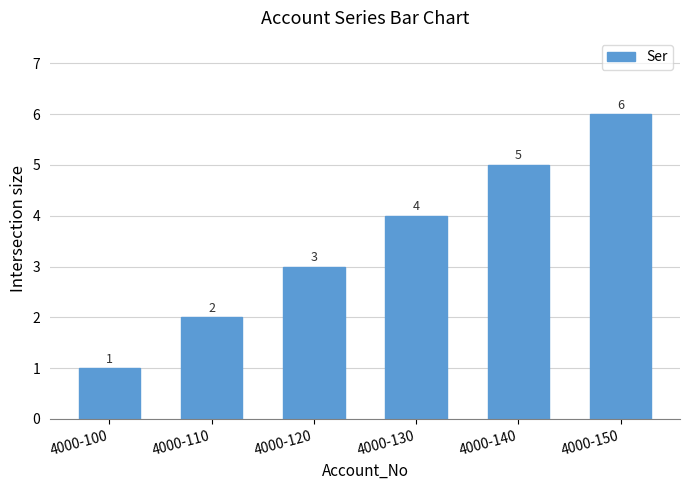

At which category does the chart reach its peak across all series?

4000-150